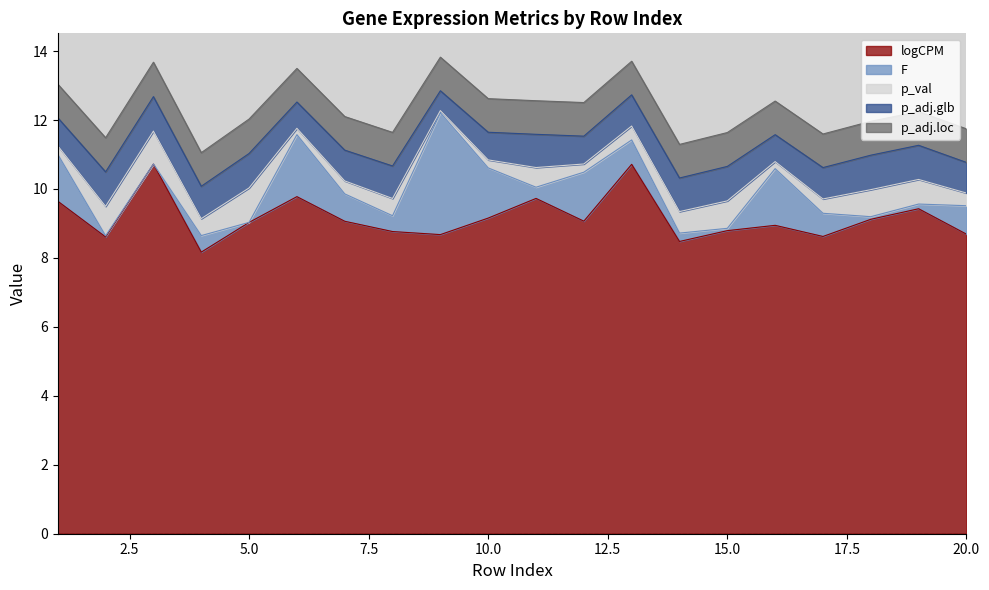

Reading right to left, what are all the values shown in this chart?

logCPM: 8.7	9.4	9.1	8.6	8.9	8.8	8.5	10.7	9.1	9.7	9.2	8.7	8.8	9.1	9.8	9.0	8.2	10.7	8.6	9.6
F: 0.8	0.1	0.1	0.7	1.6	0.1	0.2	0.7	1.4	0.3	1.5	3.5	0.5	0.8	1.8	0.0	0.5	0.0	0.0	1.4
p_val: 0.4	0.7	0.8	0.4	0.2	0.8	0.6	0.4	0.2	0.6	0.2	0.1	0.5	0.4	0.2	1.0	0.5	1.0	0.9	0.2
p_adj.glb: 0.9	1.0	1.0	0.9	0.8	1.0	1.0	0.9	0.8	1.0	0.8	0.6	0.9	0.9	0.8	1.0	0.9	1.0	1.0	0.8
p_adj.loc: 1.0	1.0	1.0	1.0	1.0	1.0	1.0	1.0	1.0	1.0	1.0	1.0	1.0	1.0	1.0	1.0	1.0	1.0	1.0	1.0